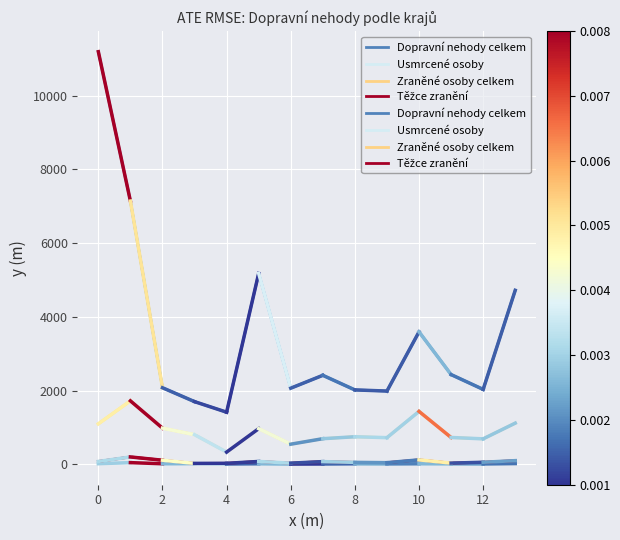

How many interior local peaks does the Těžce zranění series have?

4